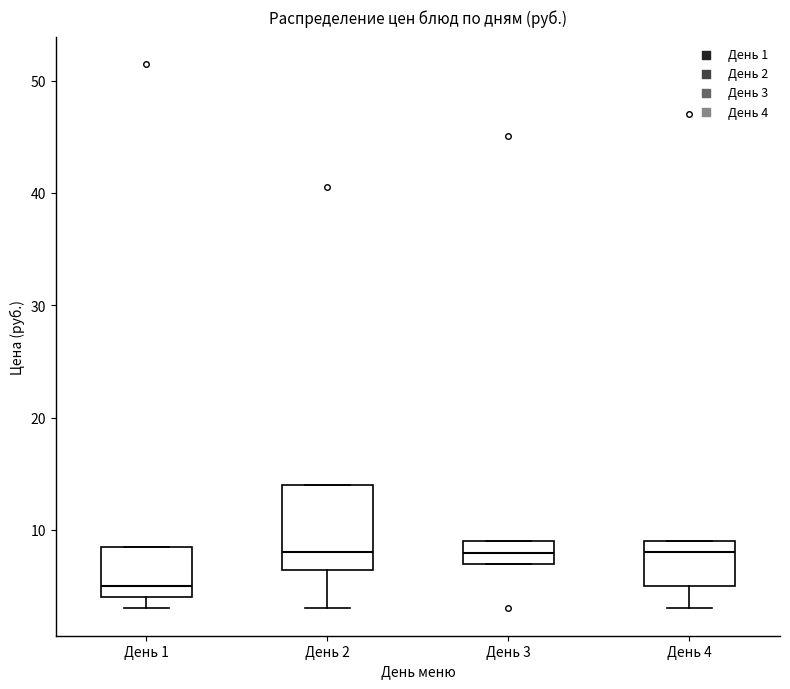

Comparing the boxes themselves (not the whiskers), which one is the tallest?

День 2